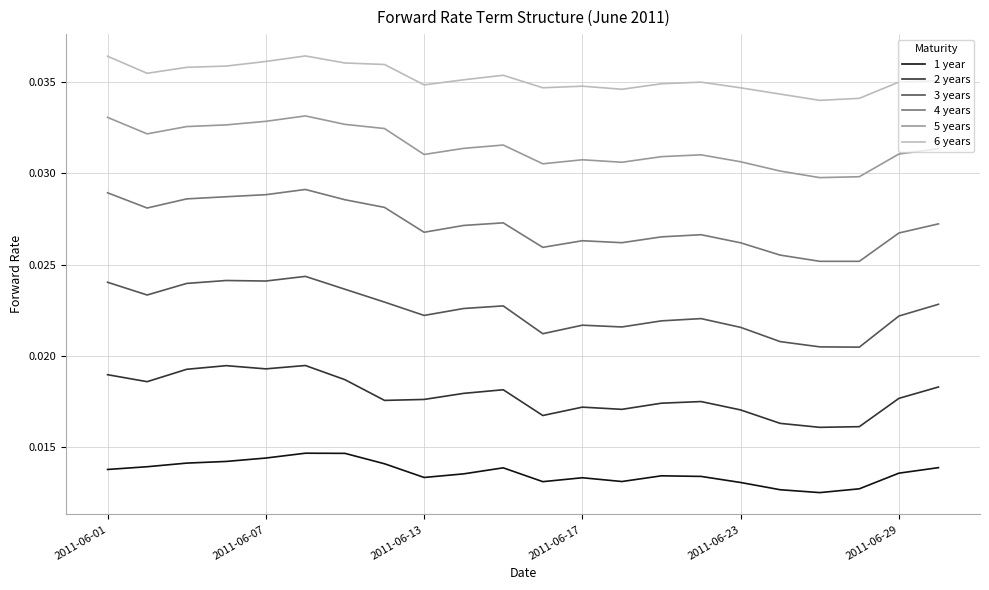

True or false: 2 years and 4 years intersect in this chart.

False